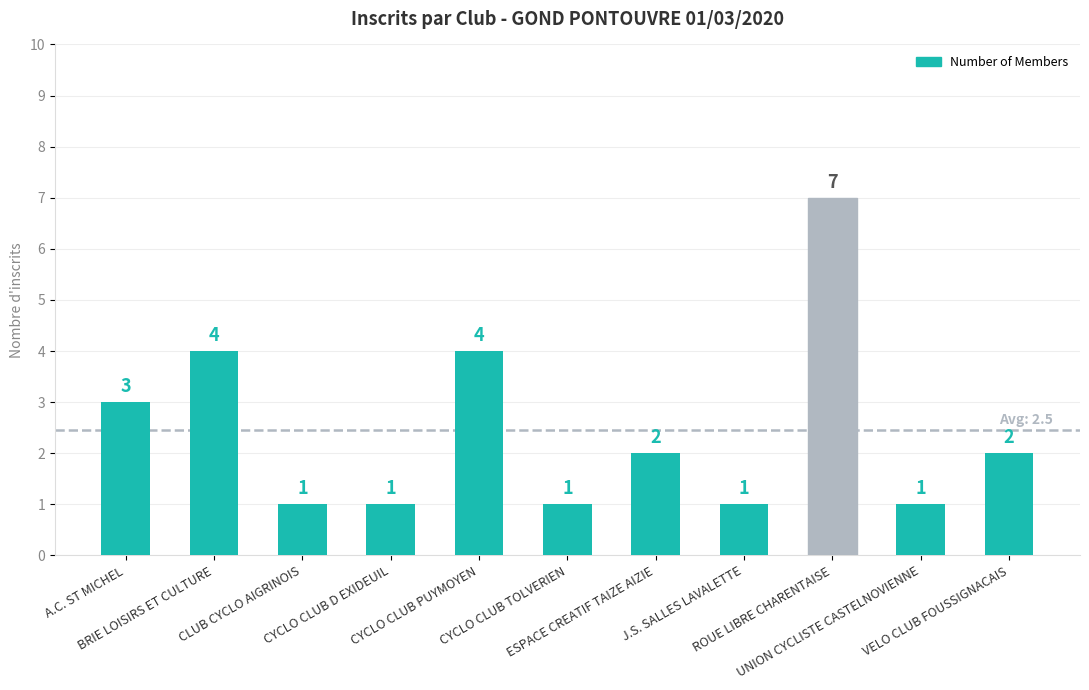

What is the maximum value shown in the chart?

7